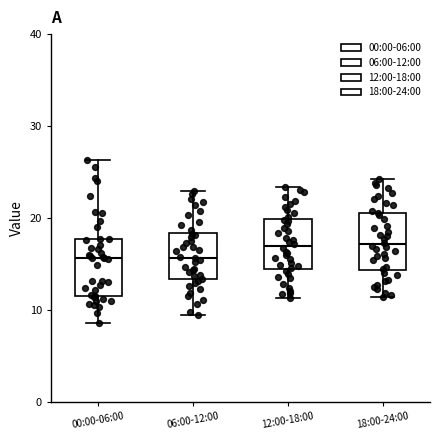

Reading left to right, read every box against the y-axis: the position of its median line, the range the box covers, and the ends of its whiskers. The values are not printed on the chart, so give them approximately, as read against the axis.

00:00-06:00: median 16, box 12 to 18, whiskers 9 to 26
06:00-12:00: median 16, box 13 to 18, whiskers 10 to 23
12:00-18:00: median 17, box 15 to 20, whiskers 11 to 23
18:00-24:00: median 17, box 14 to 21, whiskers 11 to 24